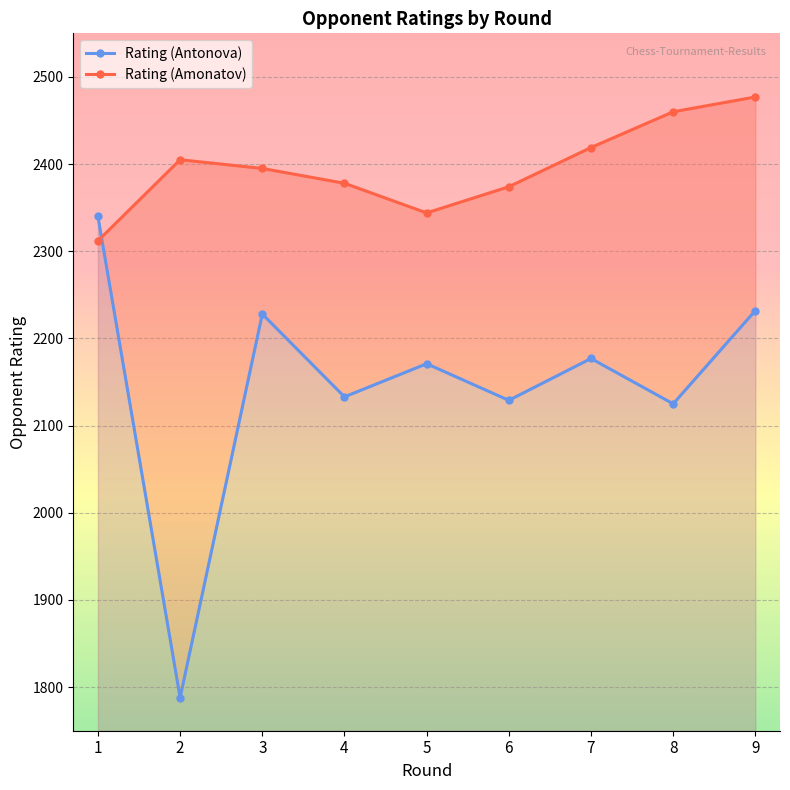

Which series has the largest total across all categories?

Rating (Amonatov)